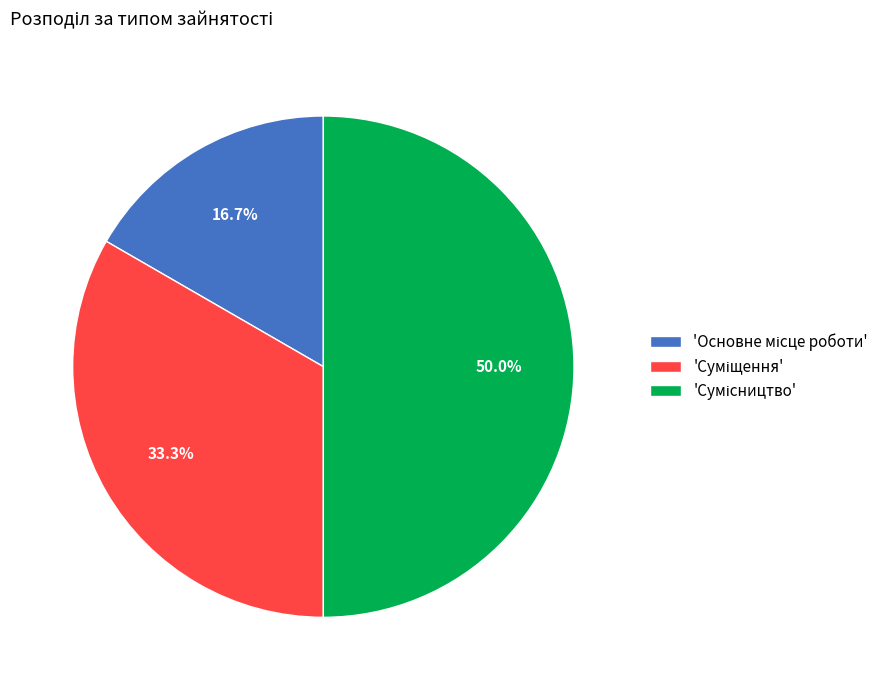

How many segments does this pie chart have?

3